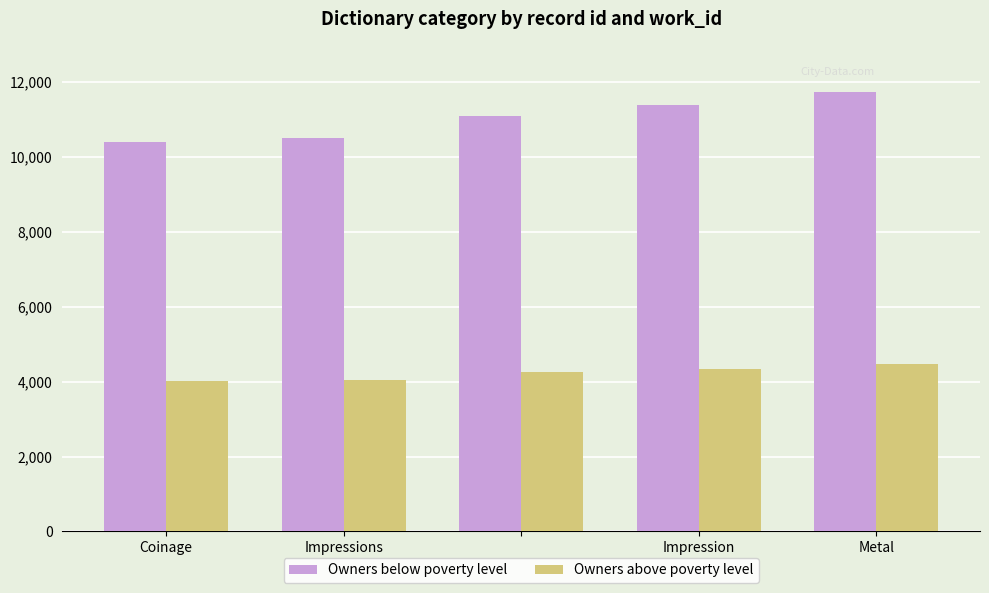

What is the lowest value of the Owners above poverty level series?

4010